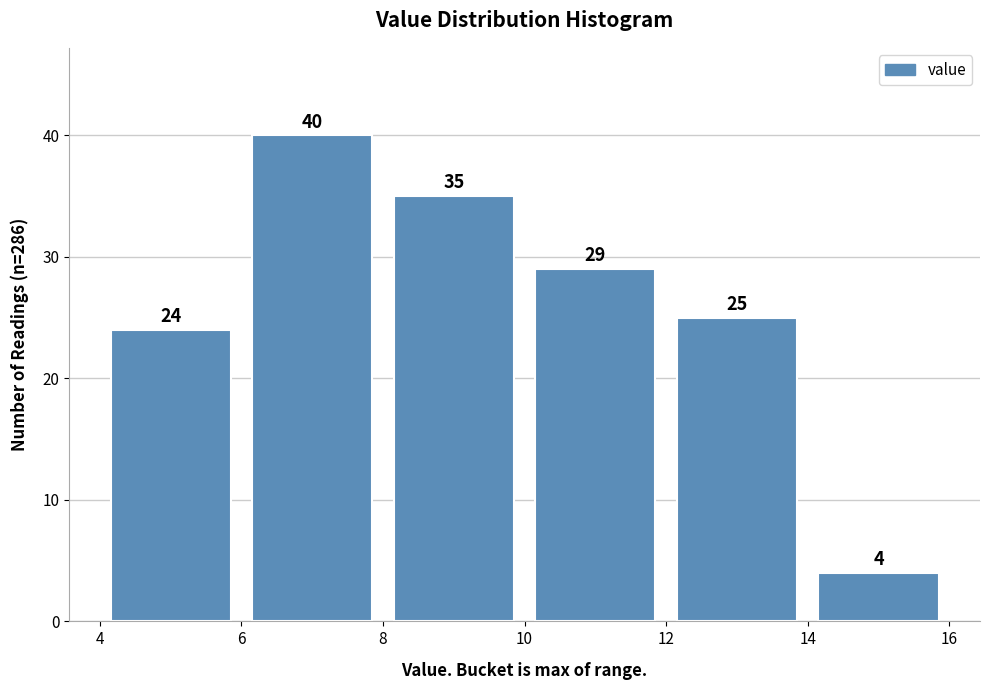

How tall is the bar that spans 12 to 14 on the x-axis?

25